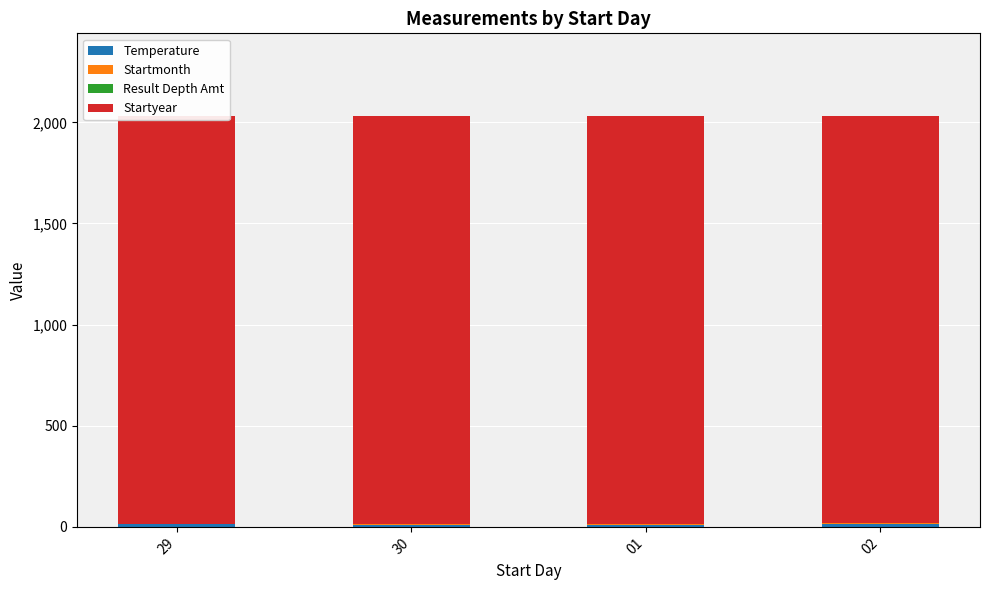

The value of Startyear at 01 is 2016.0. True or false?

True